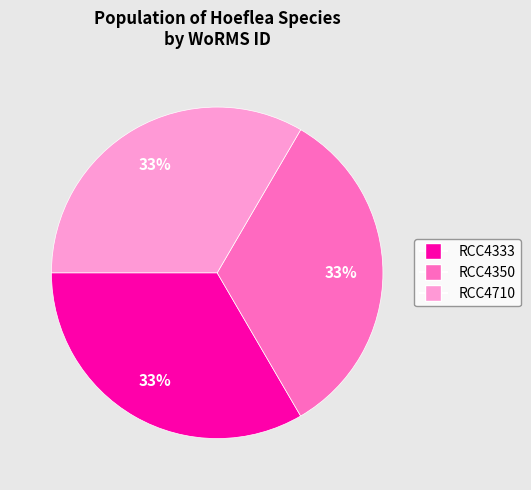

Is there any slice that represents more than half of the pie?

No